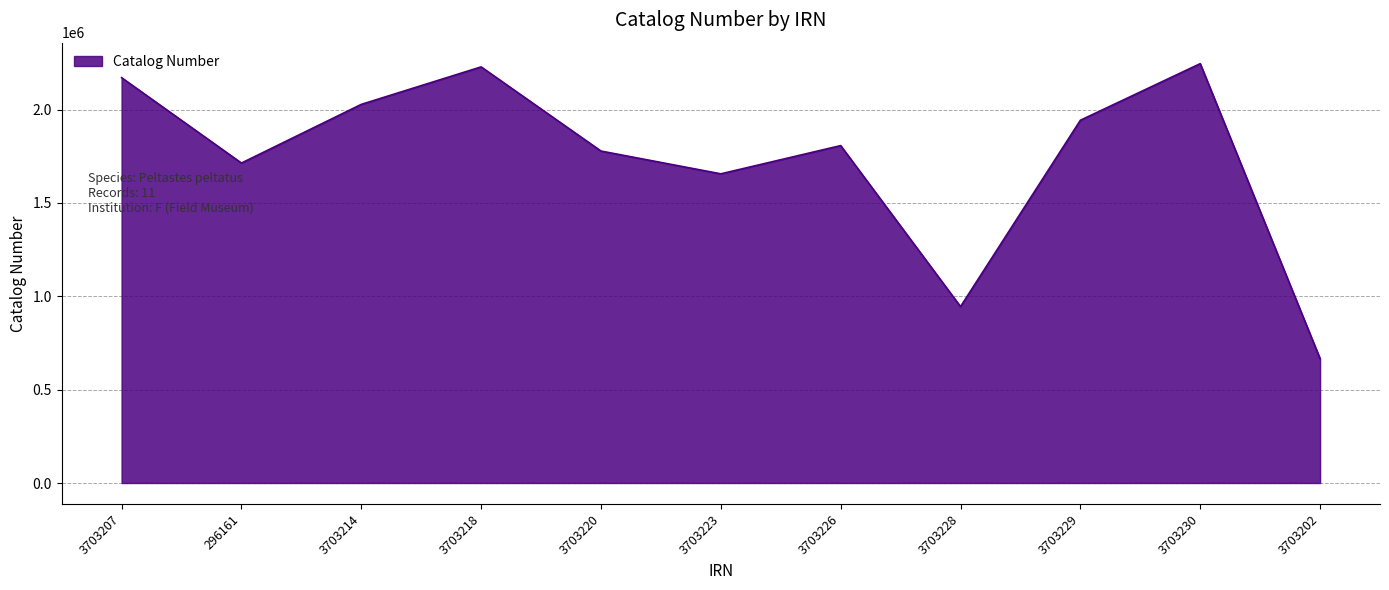

What position from the left is 3703230?

10